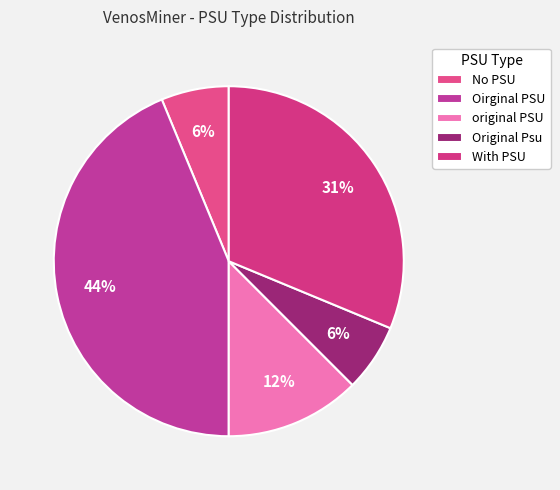

Count the number of slices in the pie.

5